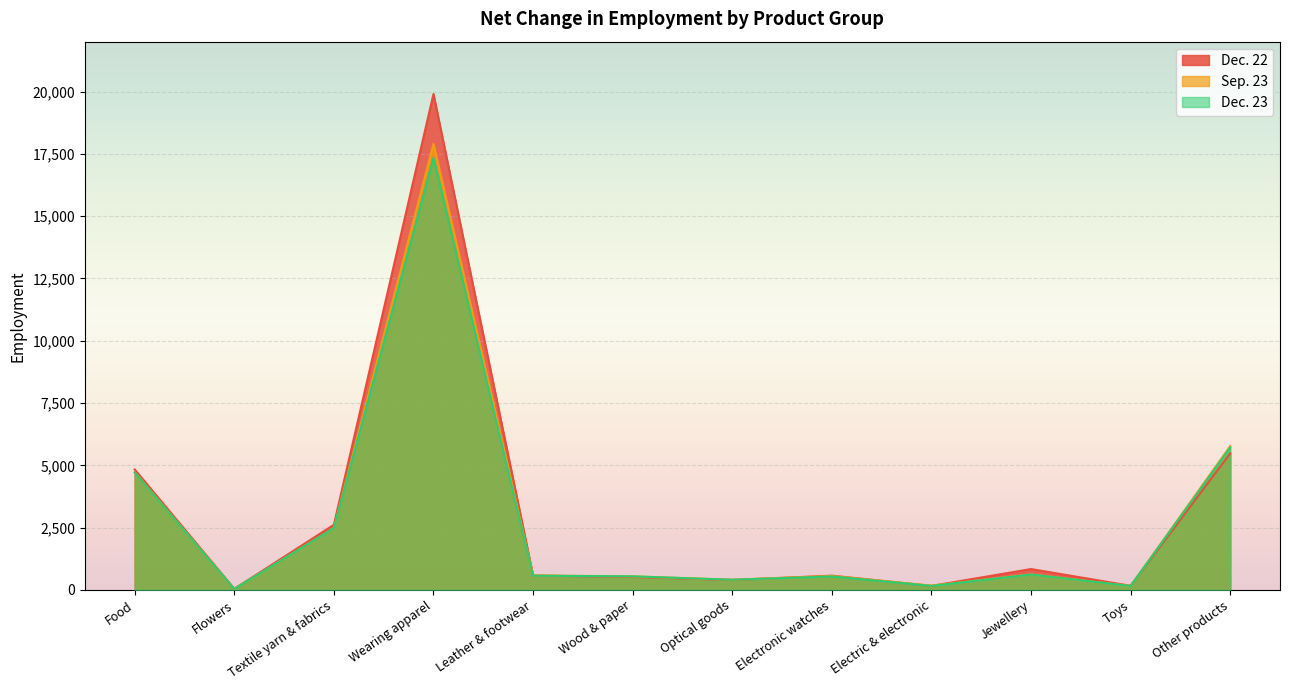

What is the difference between the Dec. 22 values at Wearing apparel and Jewellery?

19062